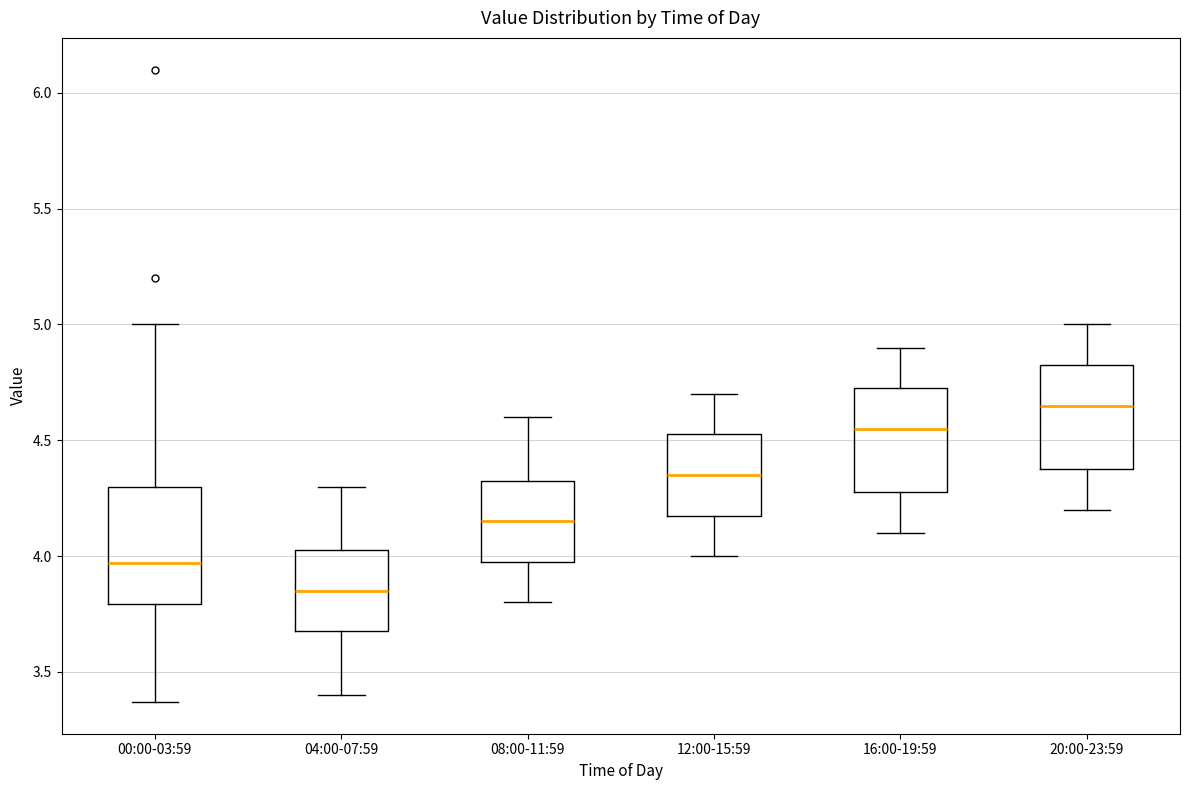

Which box has the lowest median line?

04:00-07:59